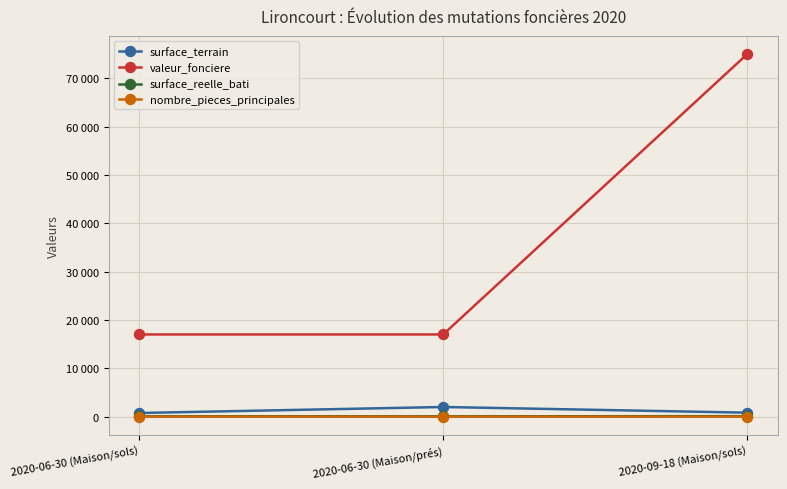

What is the smallest value displayed?

3